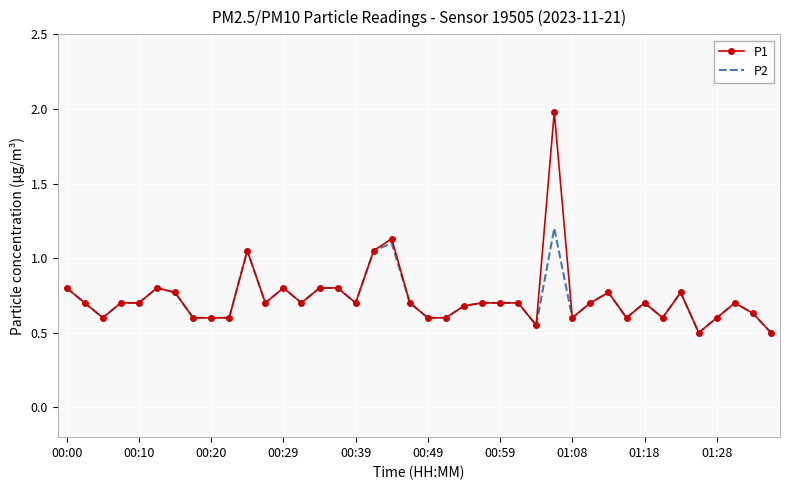

How many distinct data groups are displayed?

2